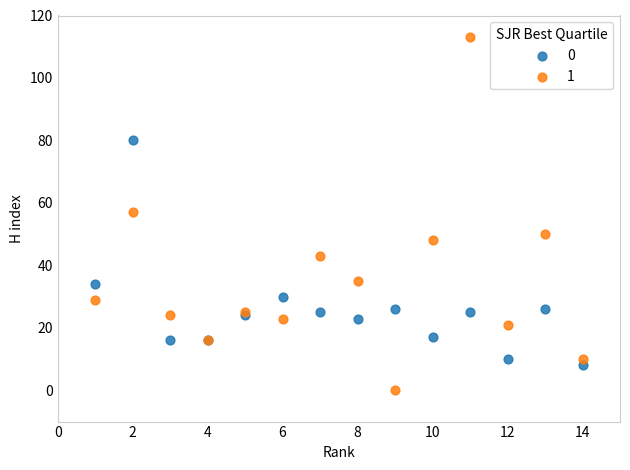

What is the X range (max minus min) for the scatter plot?

13